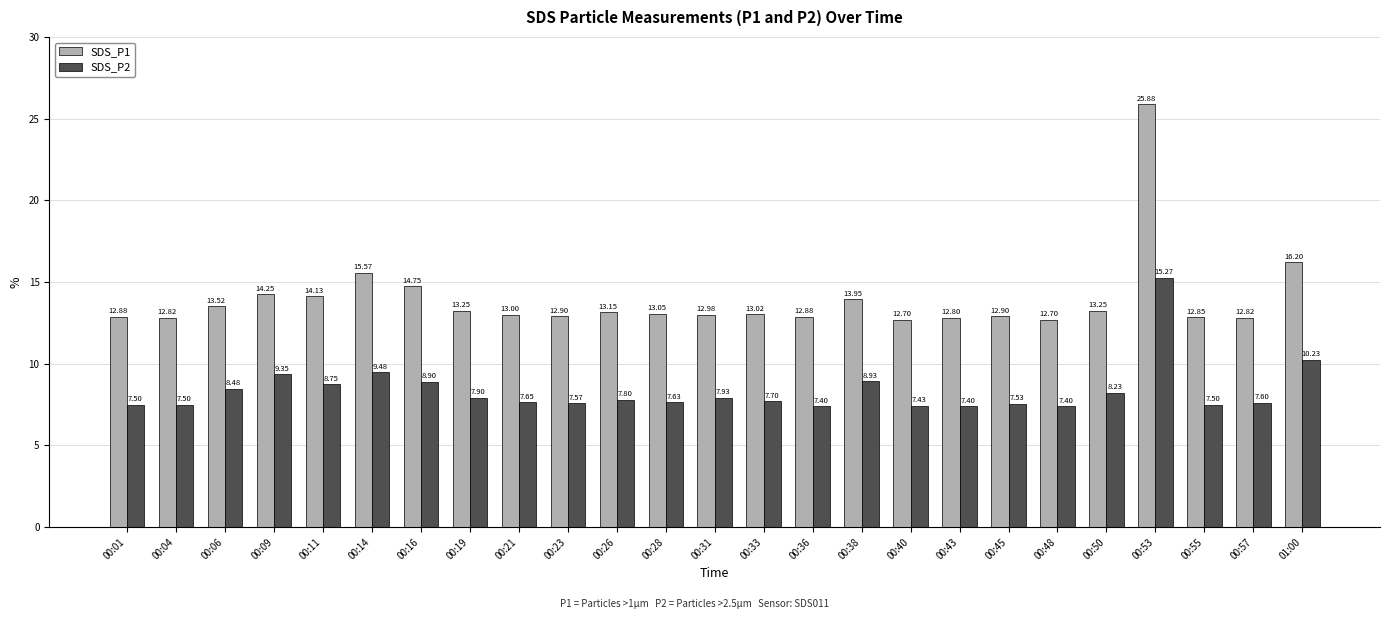

What is the greatest value displayed?

25.9